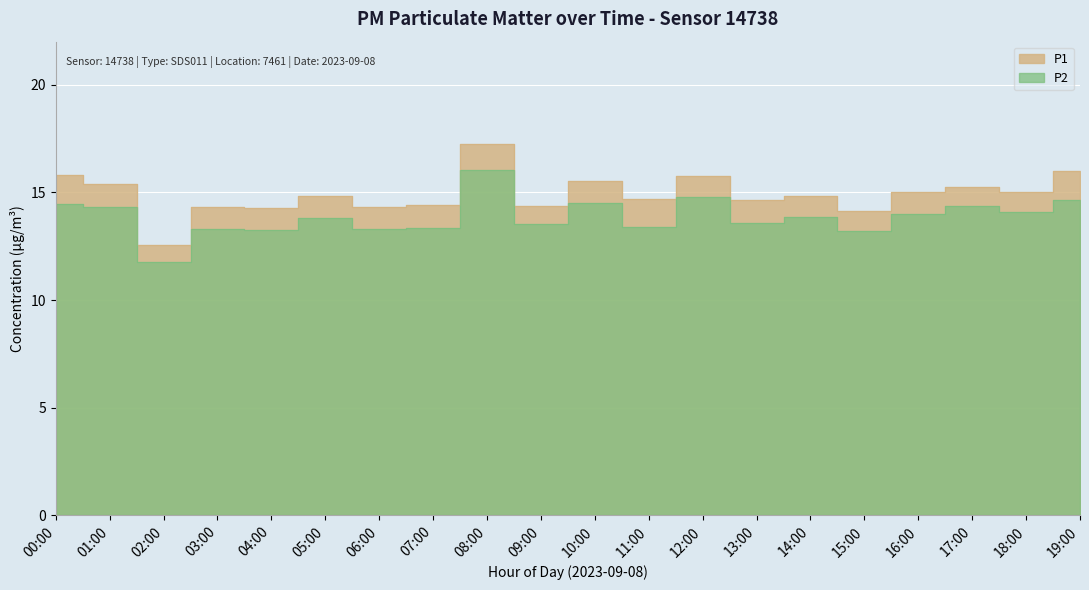

At which label is P2 closest to 13?

15:00